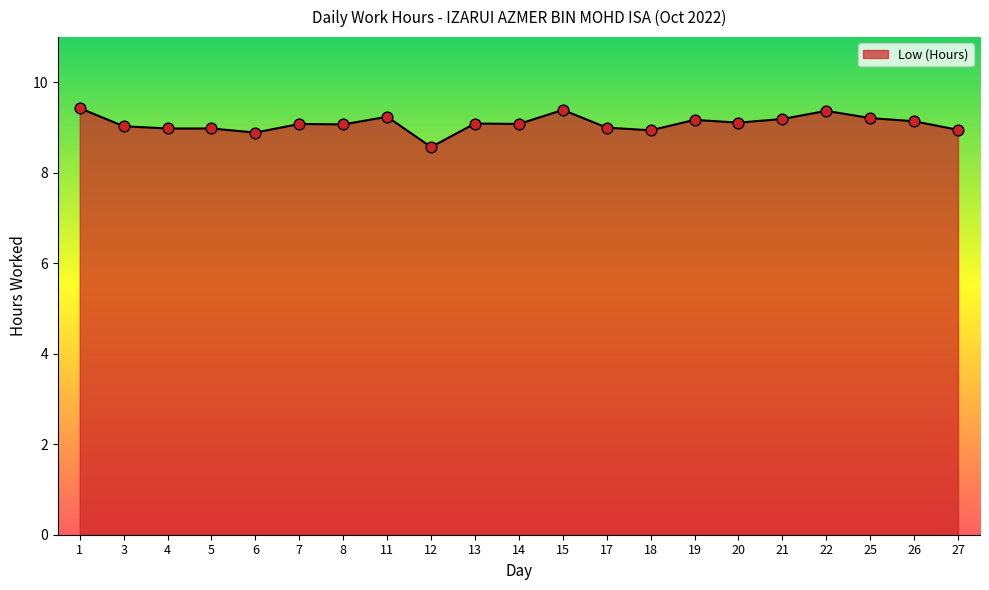

What is the change in value from 4 to 6?

-0.1